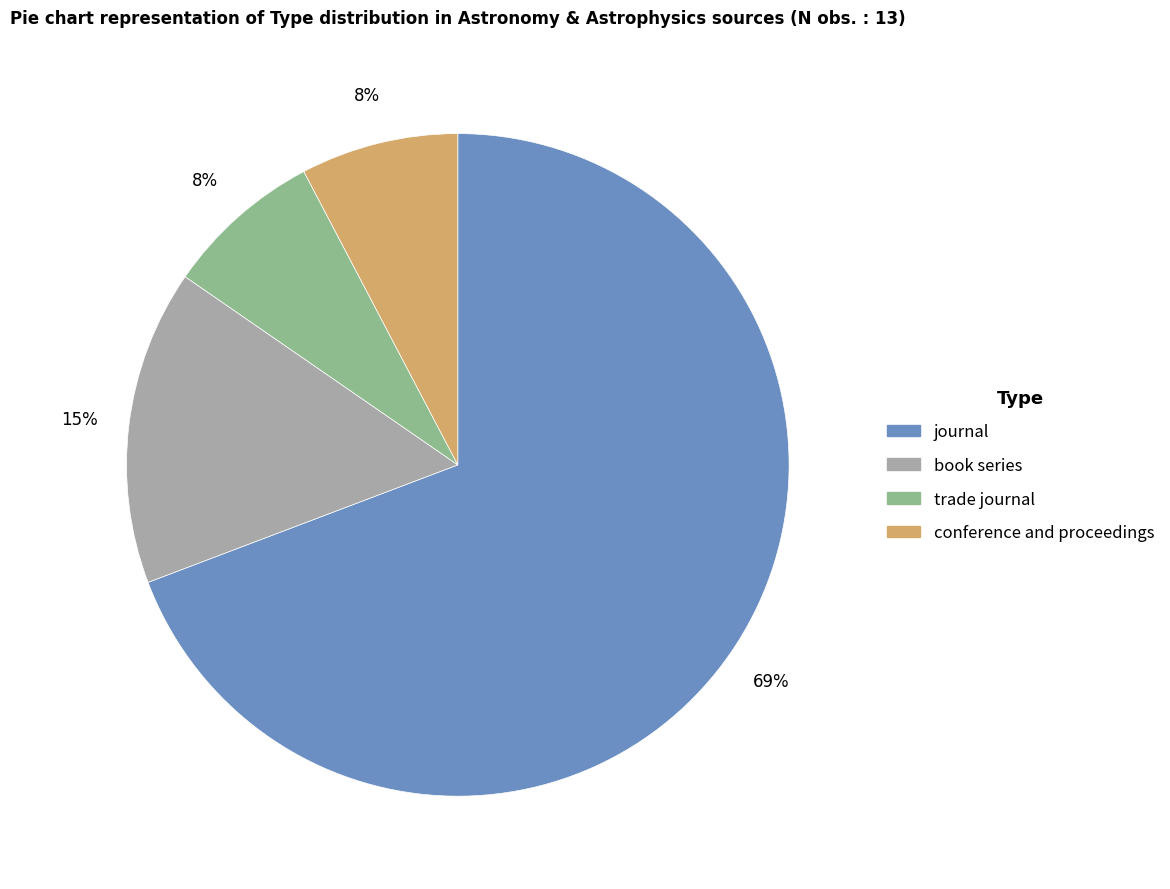

Which category has the biggest portion of the pie?

journal